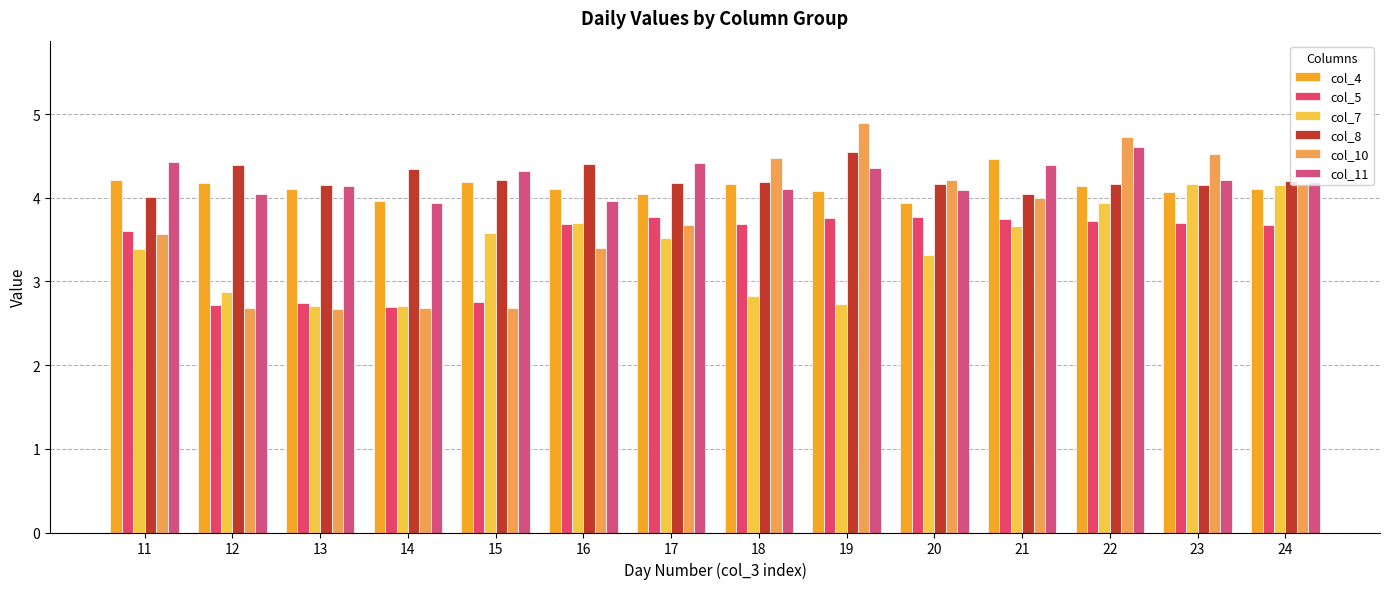

What is the value of the col_7 bar at the 7th from the left?

3.5